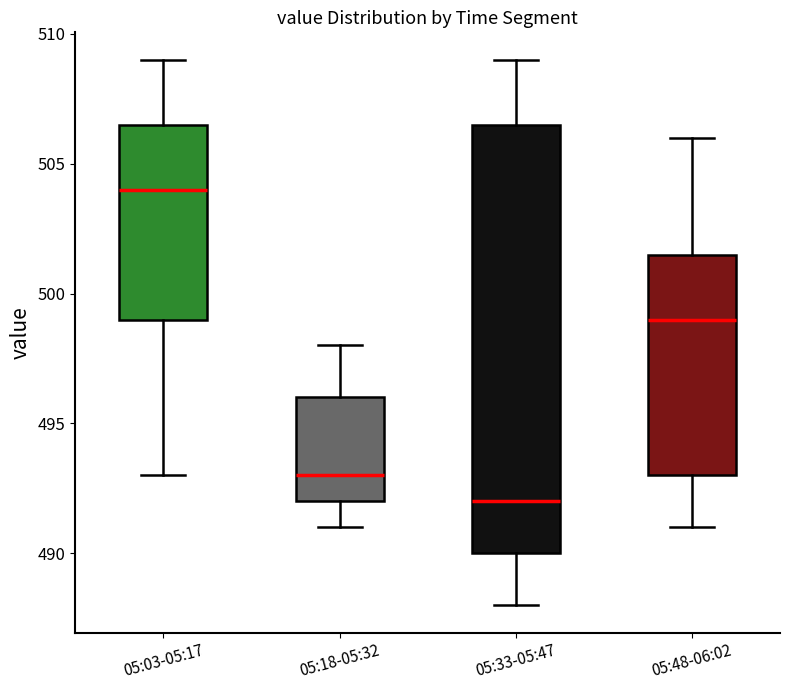

Reading left to right, read every box against the y-axis: the position of its median line, the range the box covers, and the ends of its whiskers. The values are not printed on the chart, so give them approximately, as read against the axis.

05:03-05:17: median 504.0, box 499.0 to 506.5, whiskers 493.0 to 509.0
05:18-05:32: median 493.0, box 492.0 to 496.0, whiskers 491.0 to 498.0
05:33-05:47: median 492.0, box 490.0 to 506.5, whiskers 488.0 to 509.0
05:48-06:02: median 499.0, box 493.0 to 501.5, whiskers 491.0 to 506.0